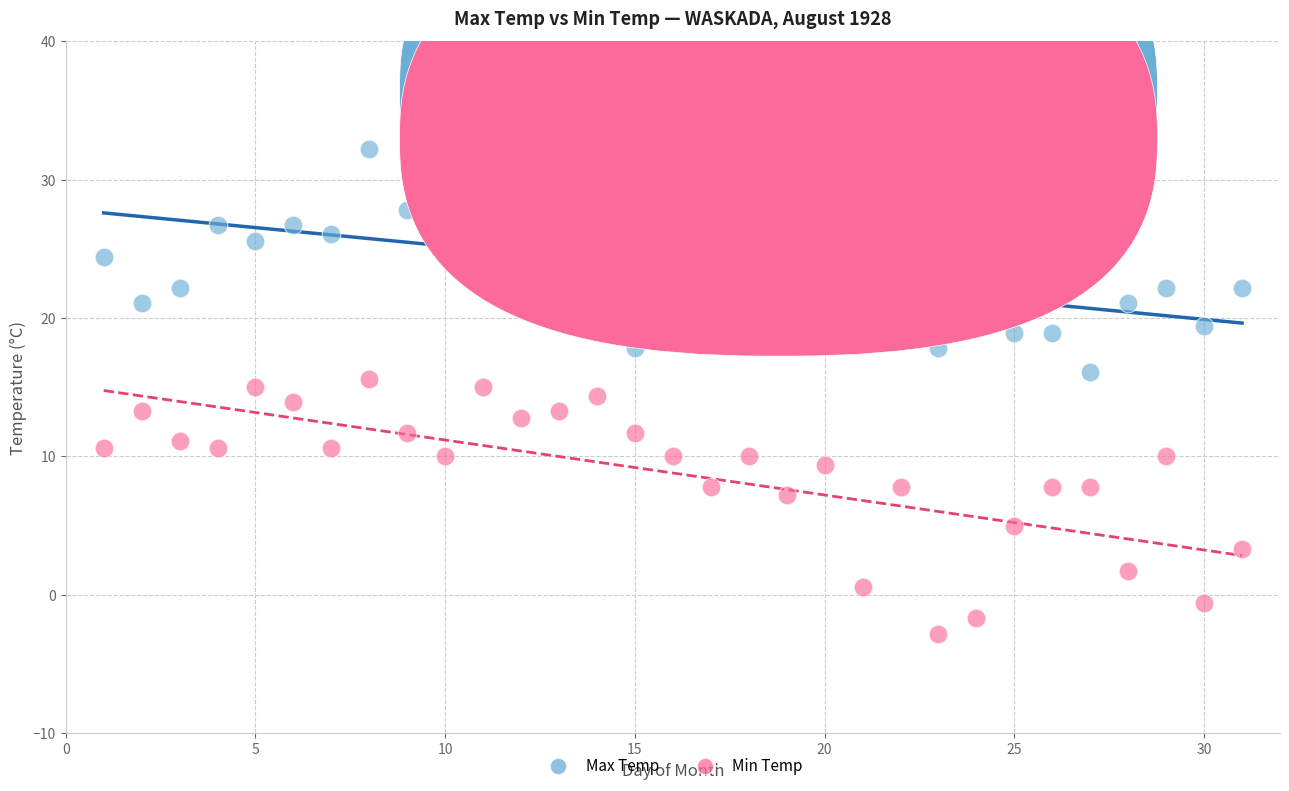

Across all data points, what is the range of X values (max minus min)?

30.0